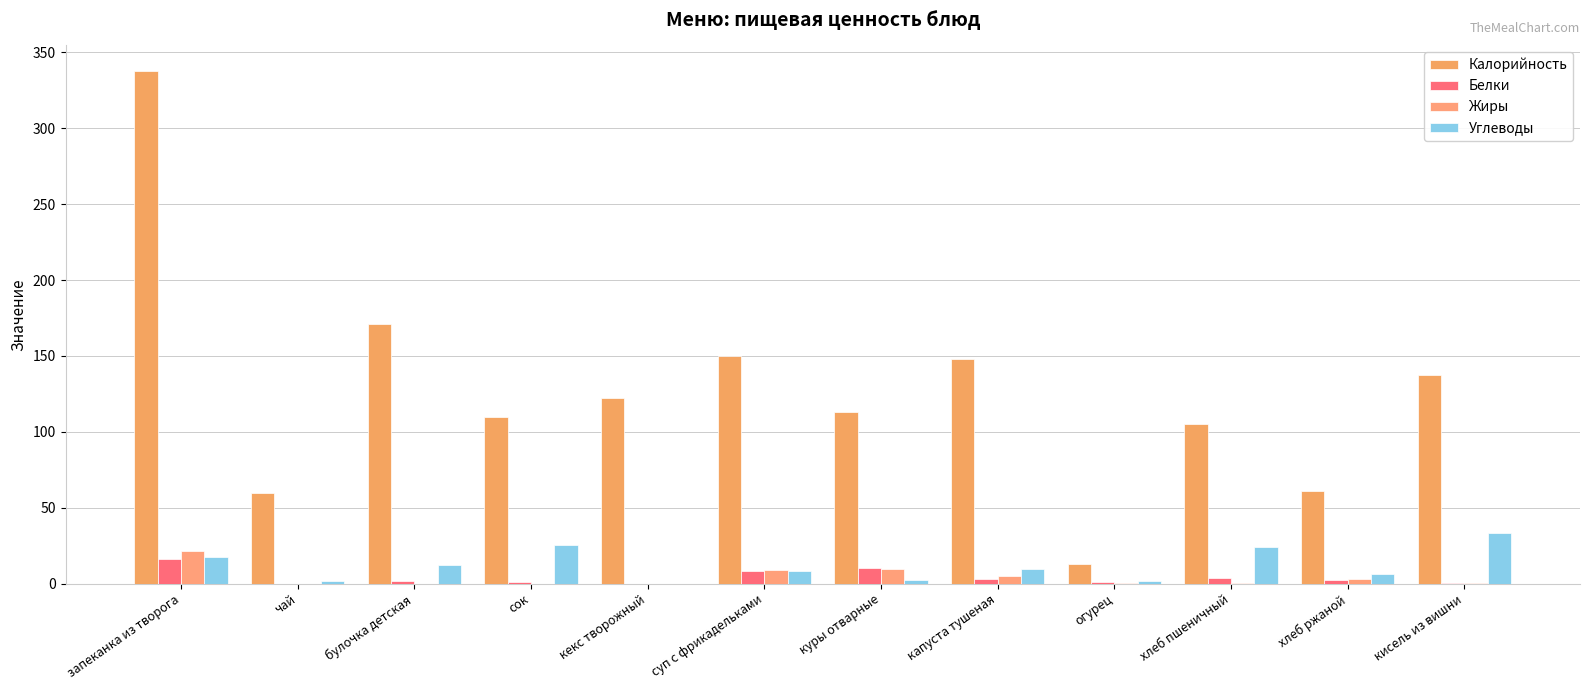

Read the Калорийность value at булочка детская.

171.3